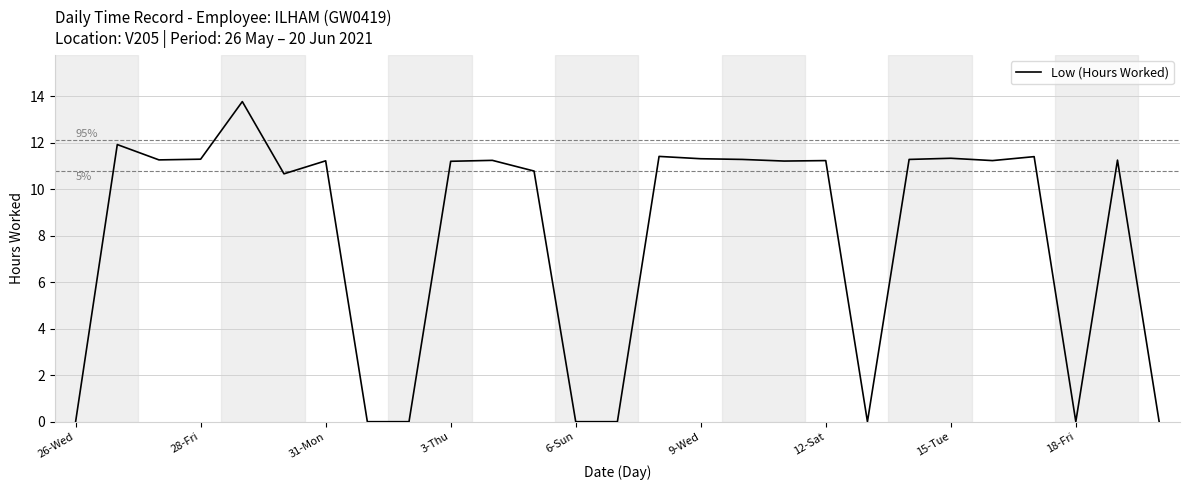

How many distinct data groups are displayed?

1